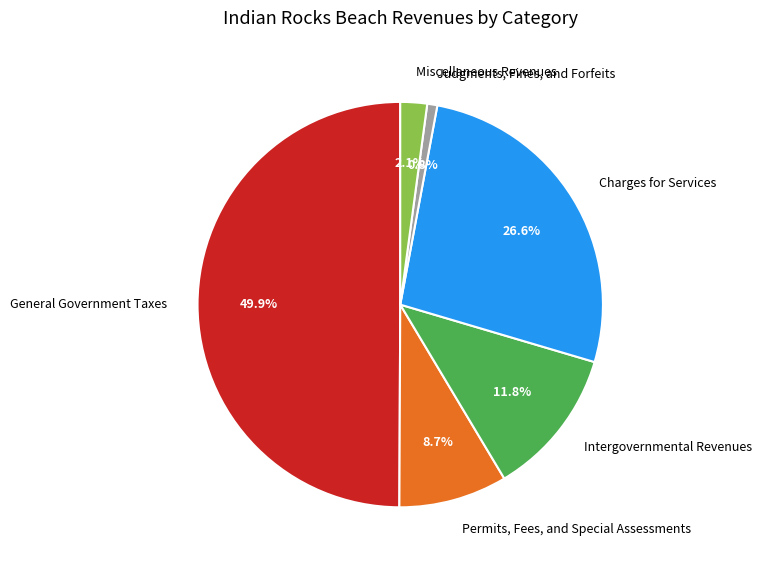

True or false: Charges for Services accounts for 41% of the total.

False